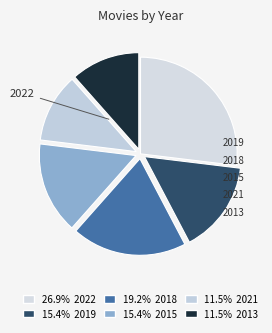

What percentage do 2021 and 2013 together represent?

23.1%